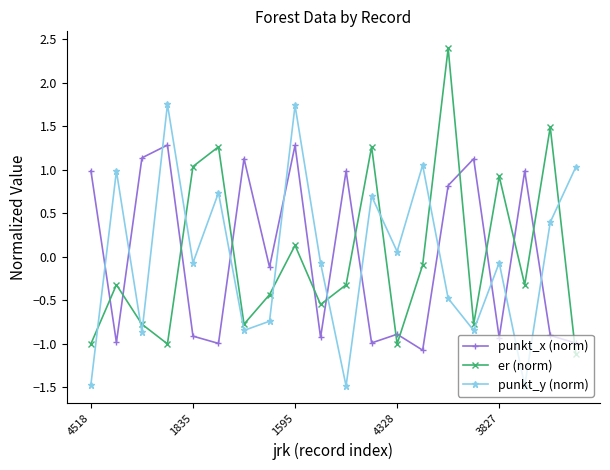

What is the value of the punkt_y (norm) point at the 2nd from the left?

1.0